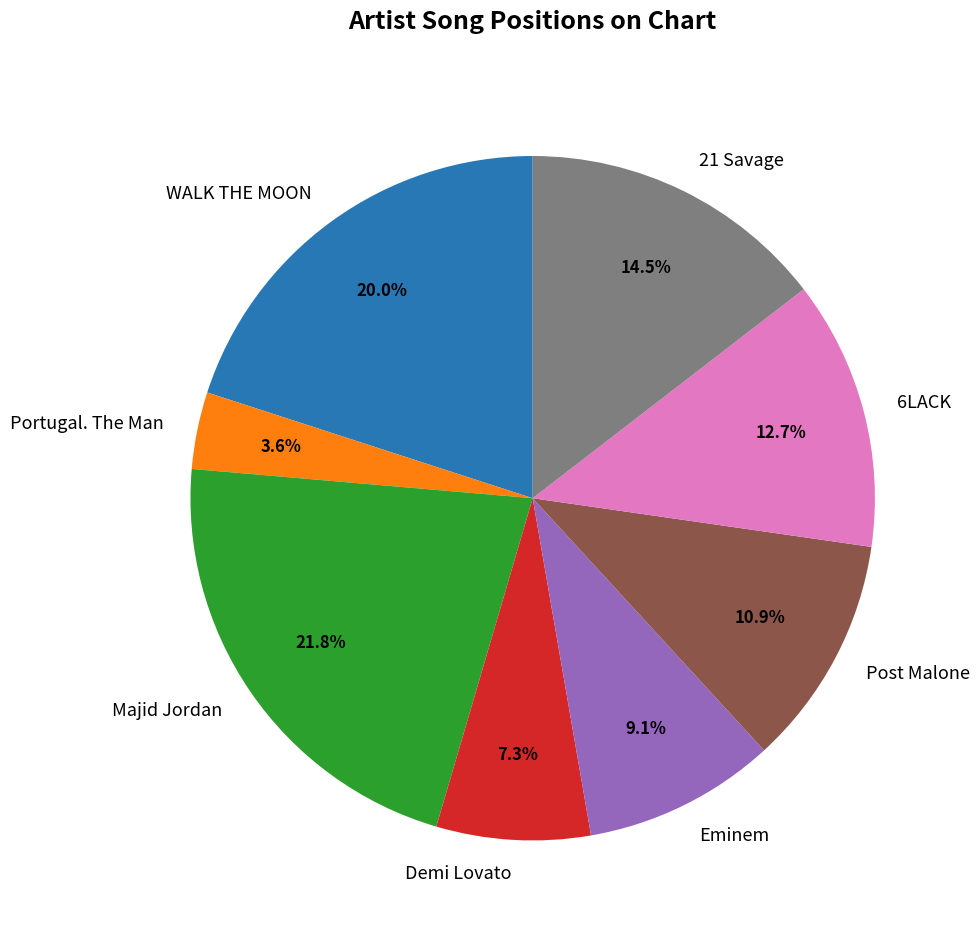

Rank the categories by value from highest to lowest.

Majid Jordan, WALK THE MOON, 21 Savage, 6LACK, Post Malone, Eminem, Demi Lovato, Portugal. The Man